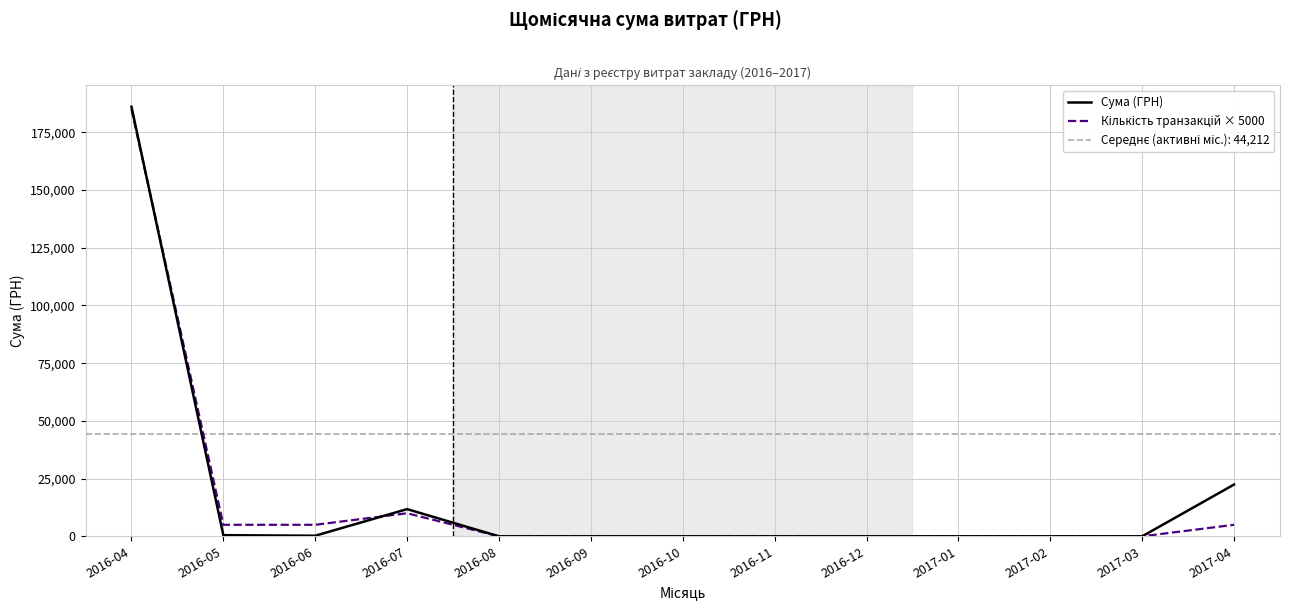

Which series has the widest spread of values?

Сума (ГРН)